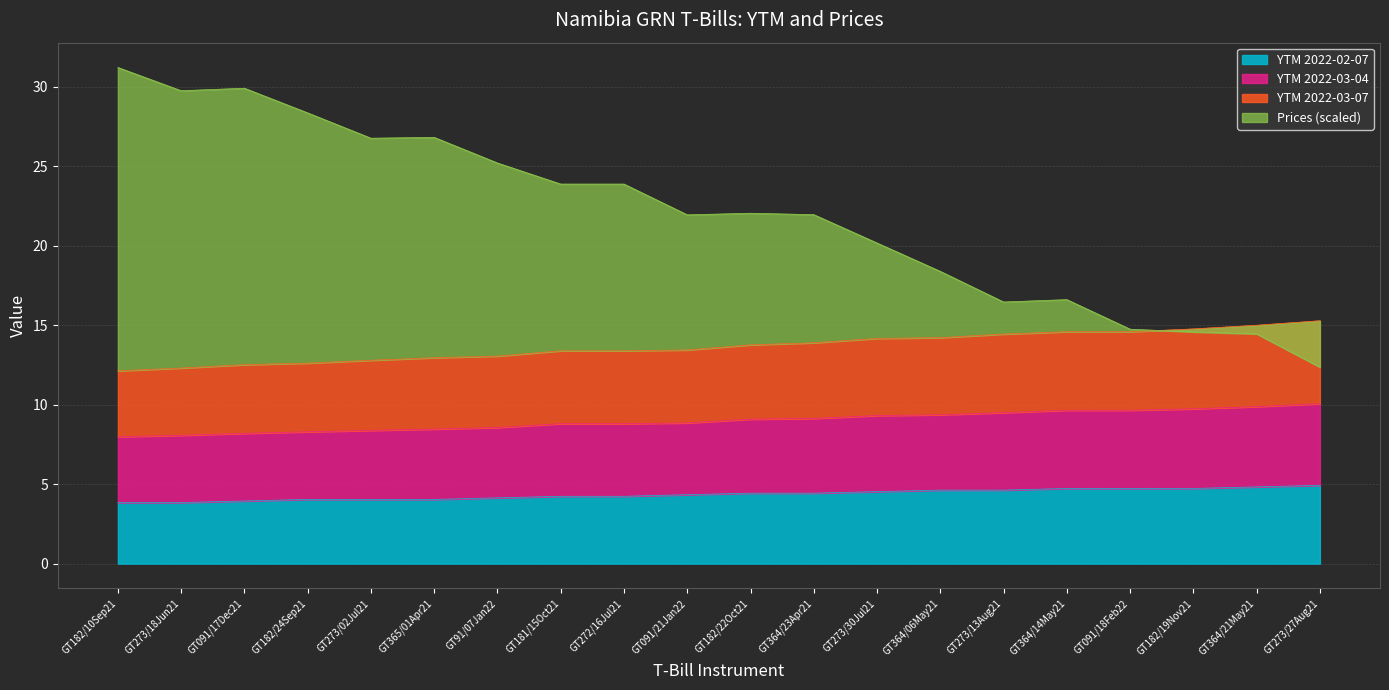

At how many categories does at least one series exceed 26?

6